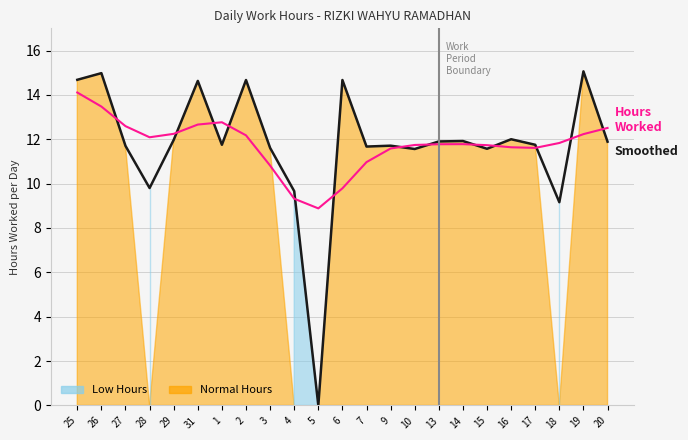

Which series has the largest total across all categories?

Hours Worked